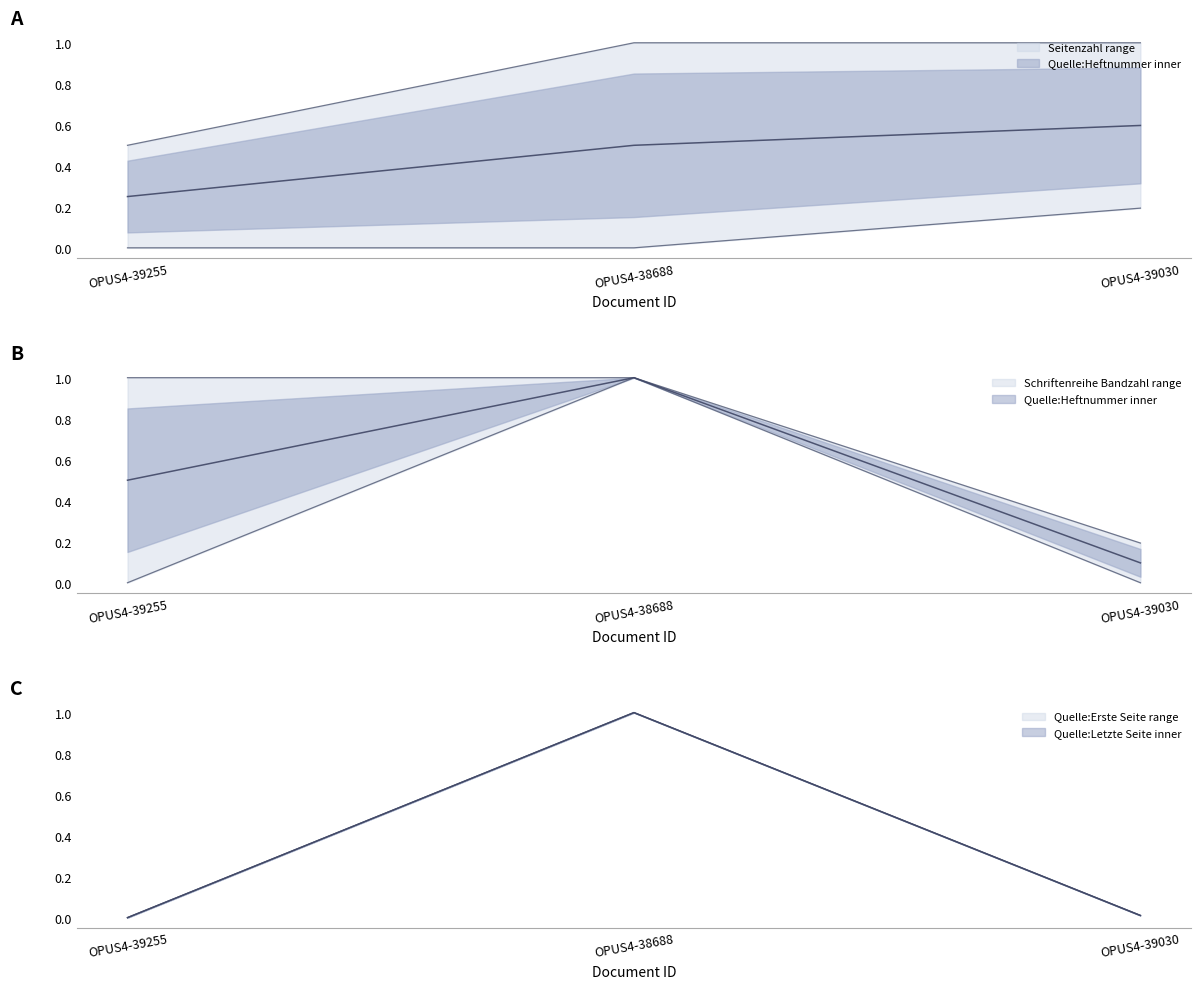

What is the difference between the maximum and minimum values in the Quelle:Letzte Seite series?

1.0